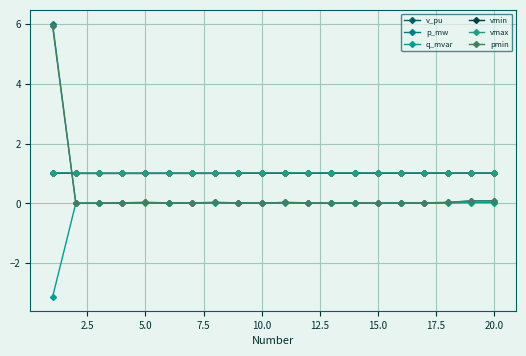

How many lines are shown in the chart?

6